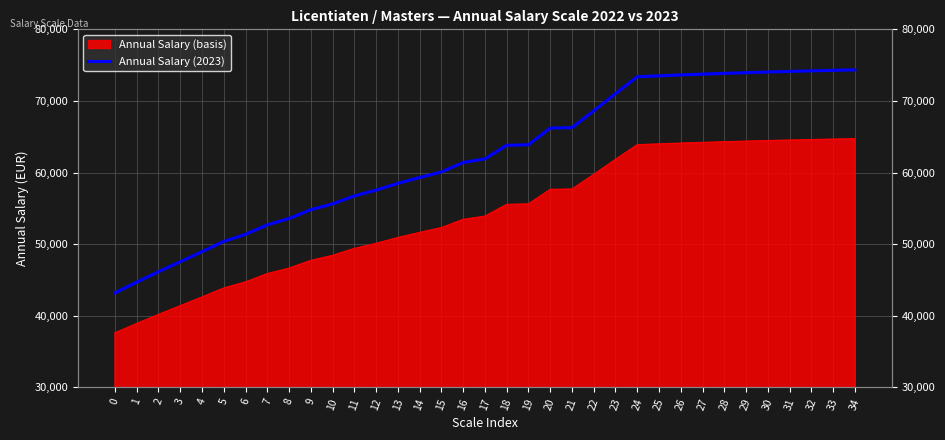

What is the difference between the second highest and minimum values?

31087.2